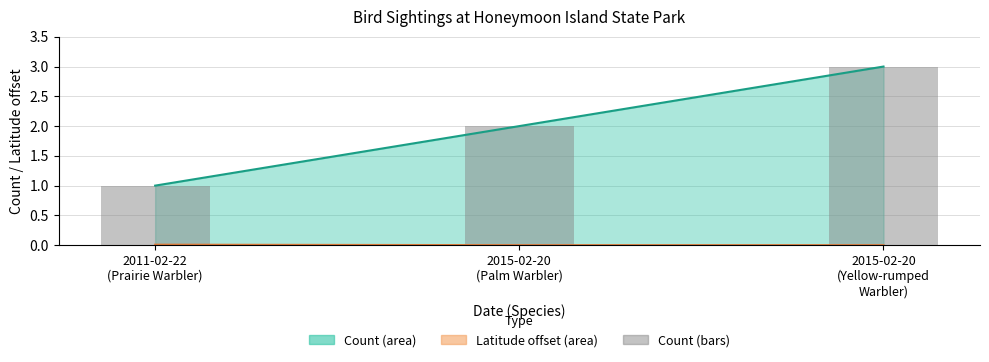

Reading left to right, what are all the values shown in this chart?

2011-02-22
(Prairie Warbler)=1	2015-02-20
(Palm Warbler)=2	2015-02-20
(Yellow-rumped
Warbler)=3